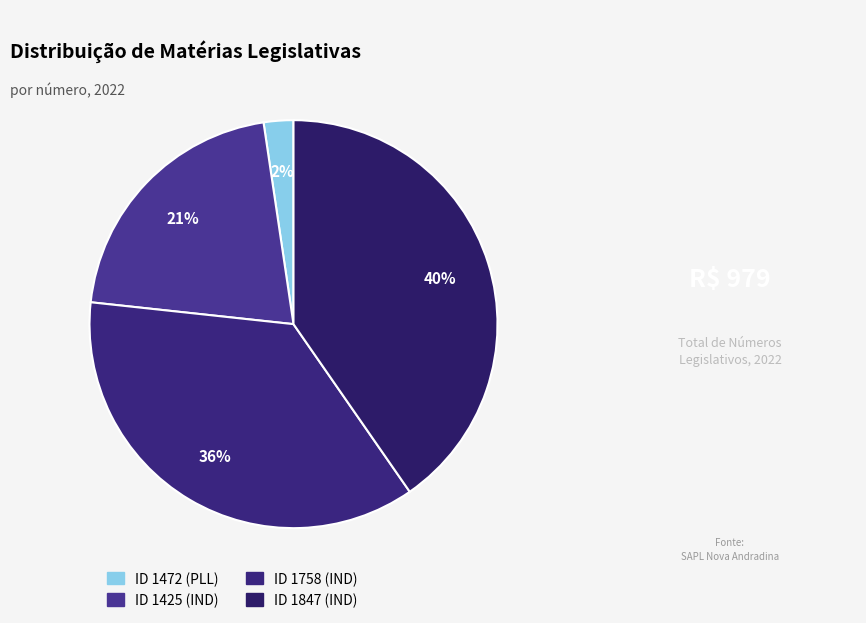

True or false: ID 1472 (PLL) accounts for 2% of the total.

True